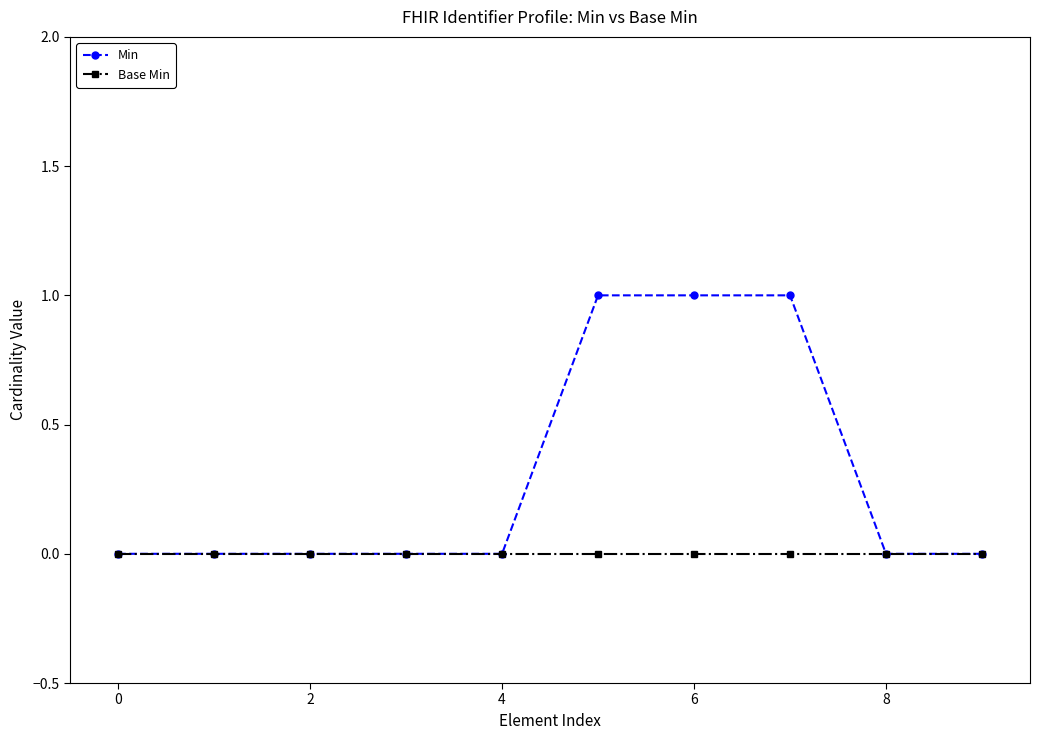

Rank the series by their maximum value, from highest to lowest.

Min, Base Min